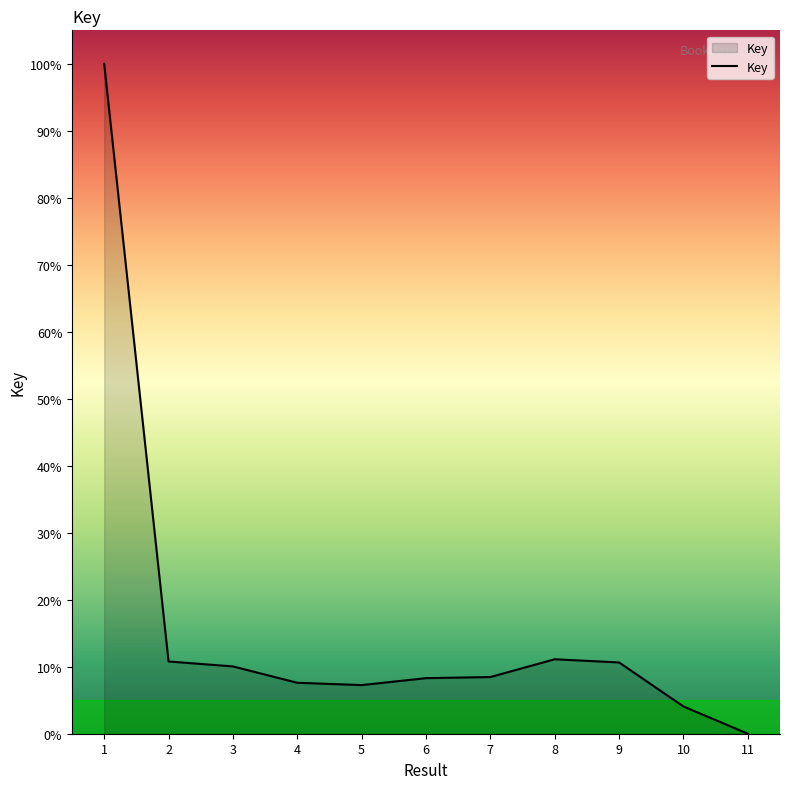

What value does the data have at 6?

8.3